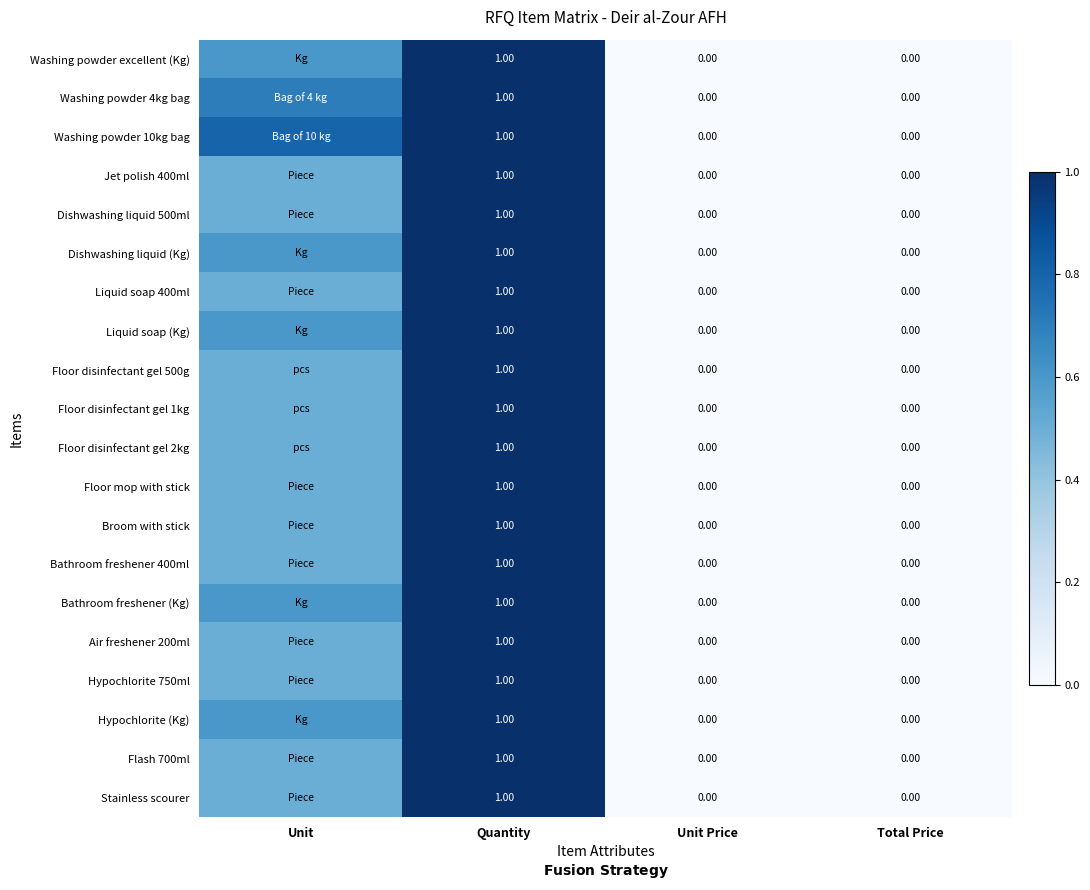

Which has a higher value, Unit Price or Unit?

Unit